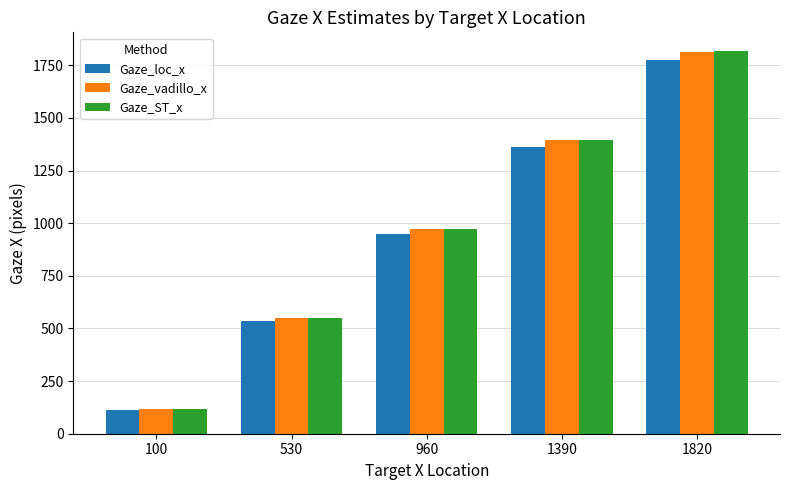

Are the bars grouped side by side (vs. stacked)?

Yes